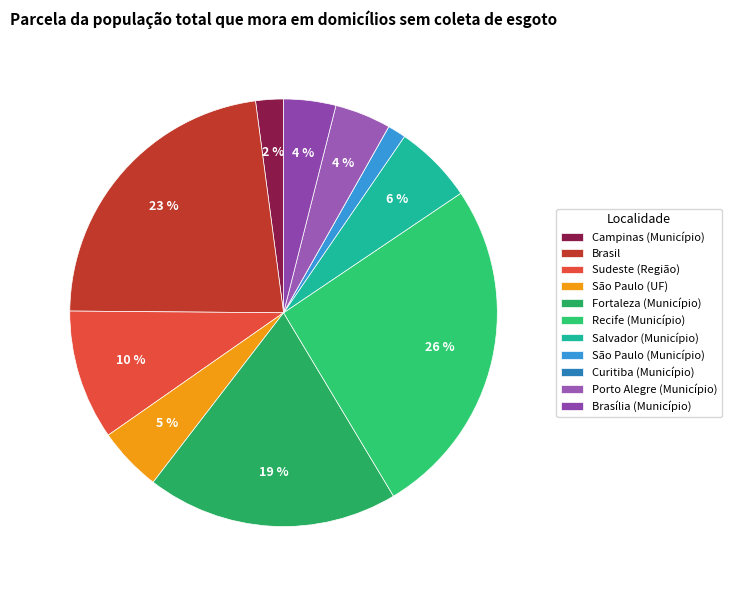

Rank the categories by value from highest to lowest.

Recife (Município), Brasil, Fortaleza (Município), Sudeste (Região), Salvador (Município), São Paulo (UF), Porto Alegre (Município), Brasília (Município), Campinas (Município), São Paulo (Município), Curitiba (Município)